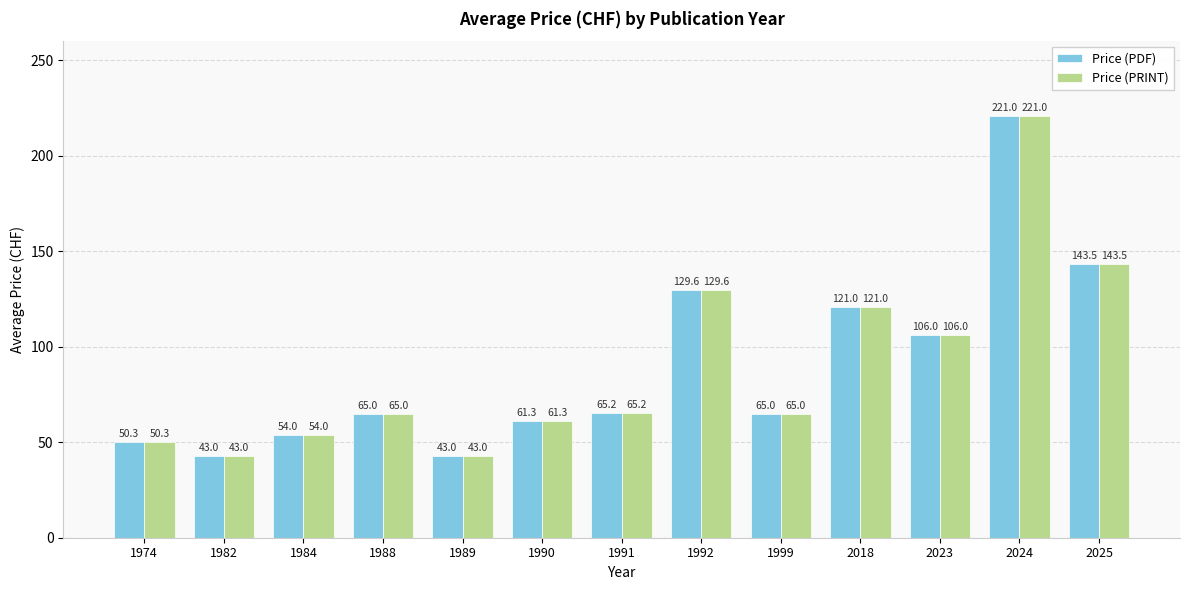

What is the difference between the second highest and minimum values in the Price (PRINT) series?

100.5